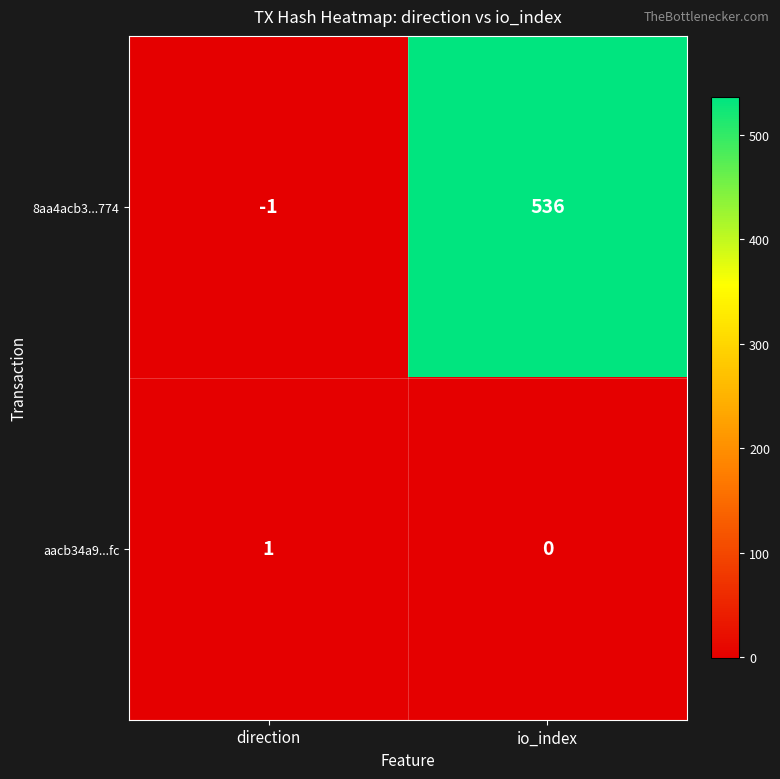

What is the difference between the maximum and minimum values in the 8aa4acb3...774 series?

537